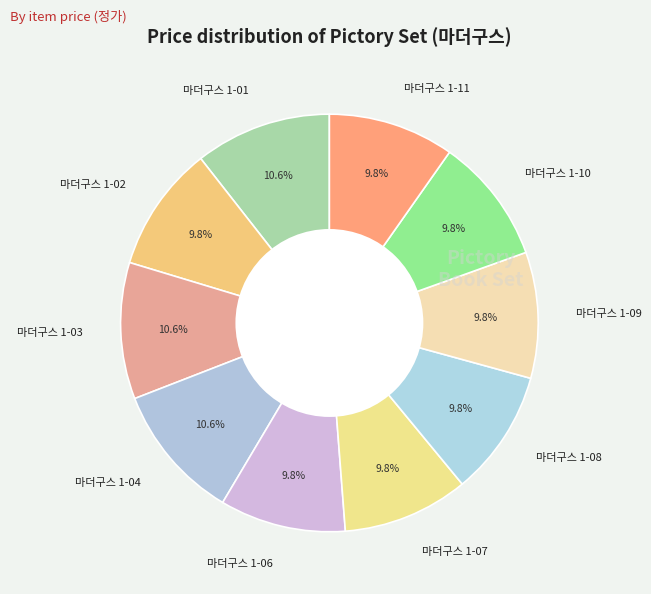

Does any single category account for the majority?

No